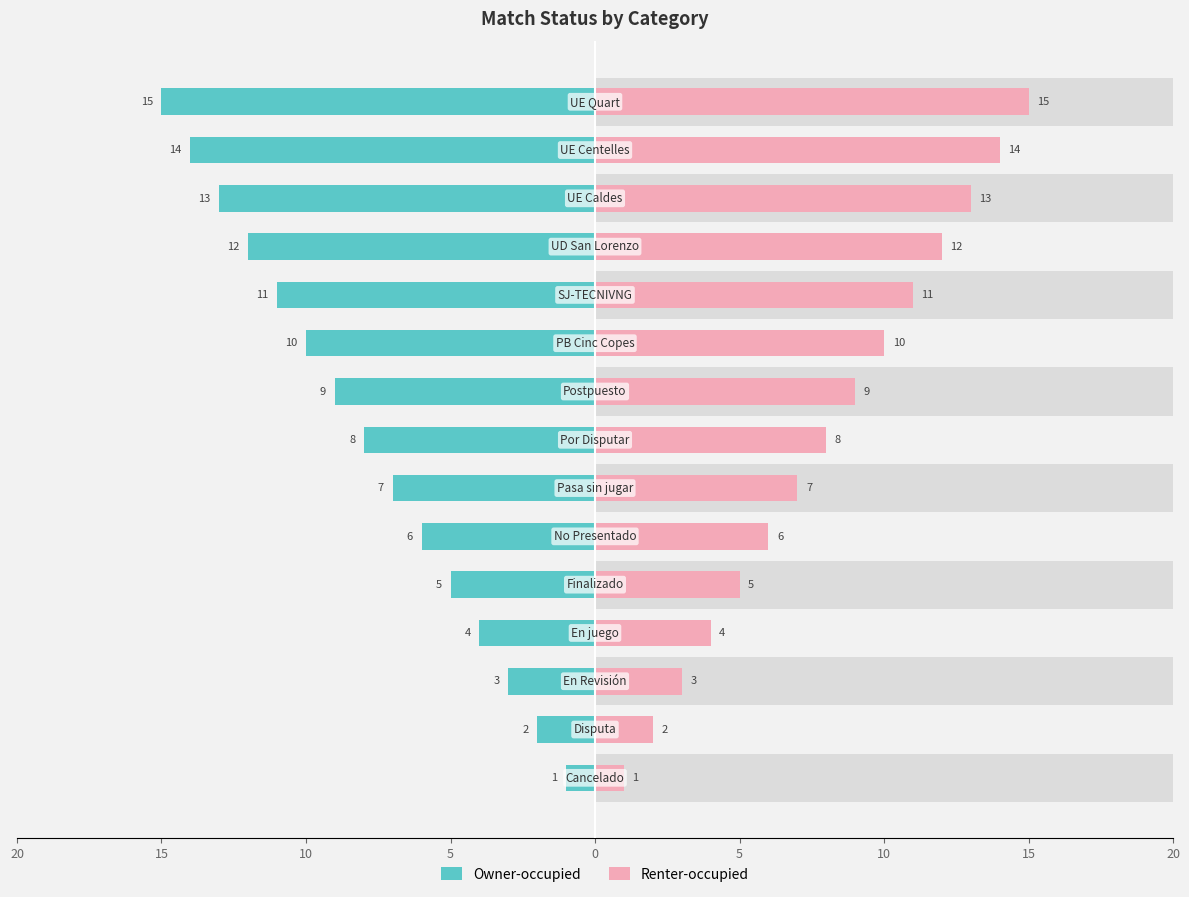

Is it true that Renter-occupied equals 3 at 15?

False